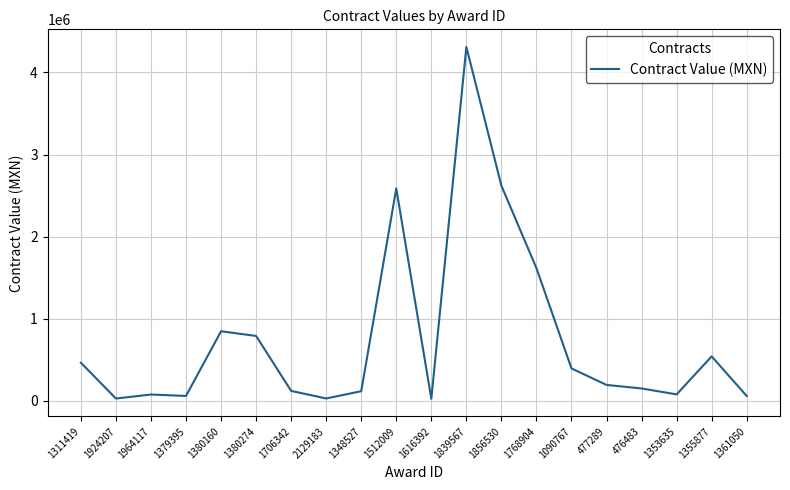

True or false: the data shows 78204.0 at 1353635.

True